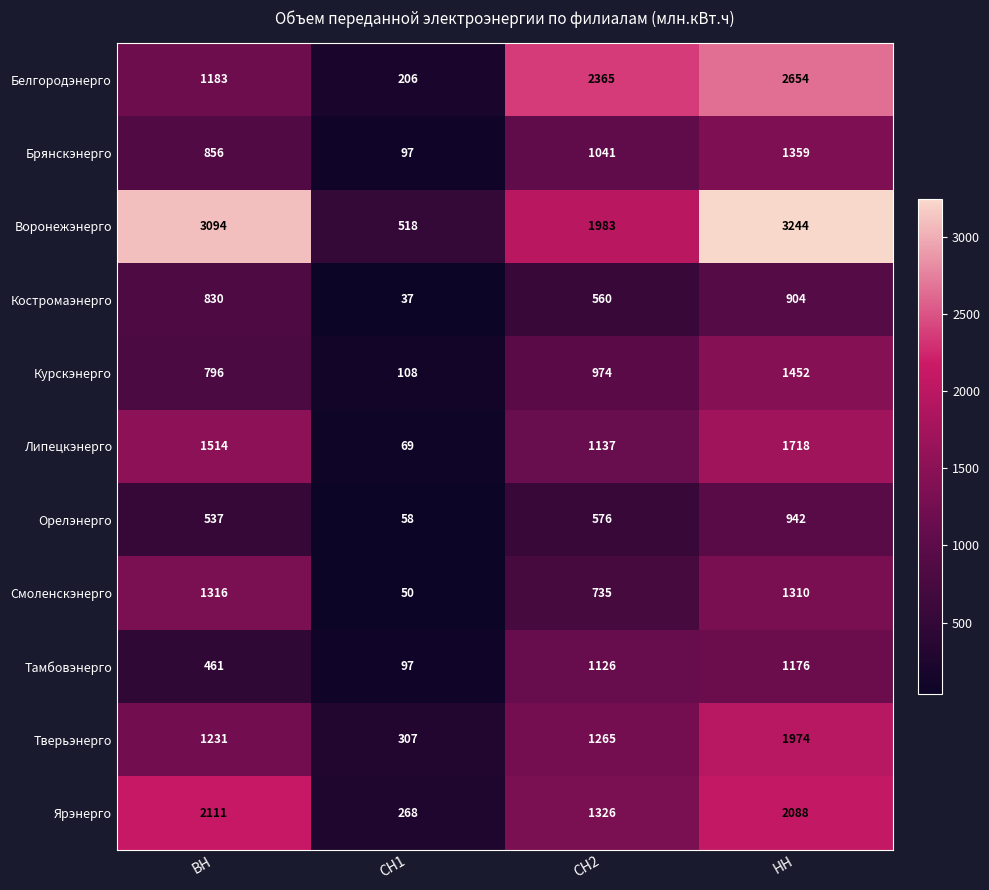

Rank the categories by Смоленскэнерго value from lowest to highest.

СН1, СН2, НН, ВН